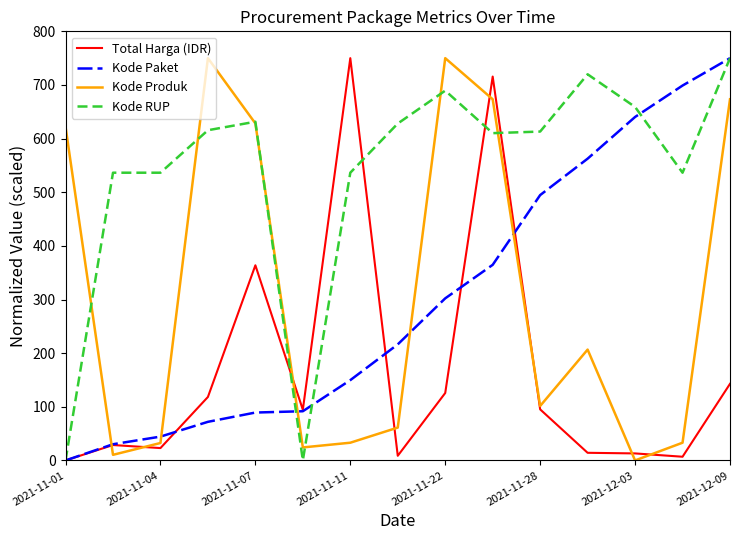

Which series ends up on top after the final intersection of Kode Paket and Kode Produk?

Kode Paket